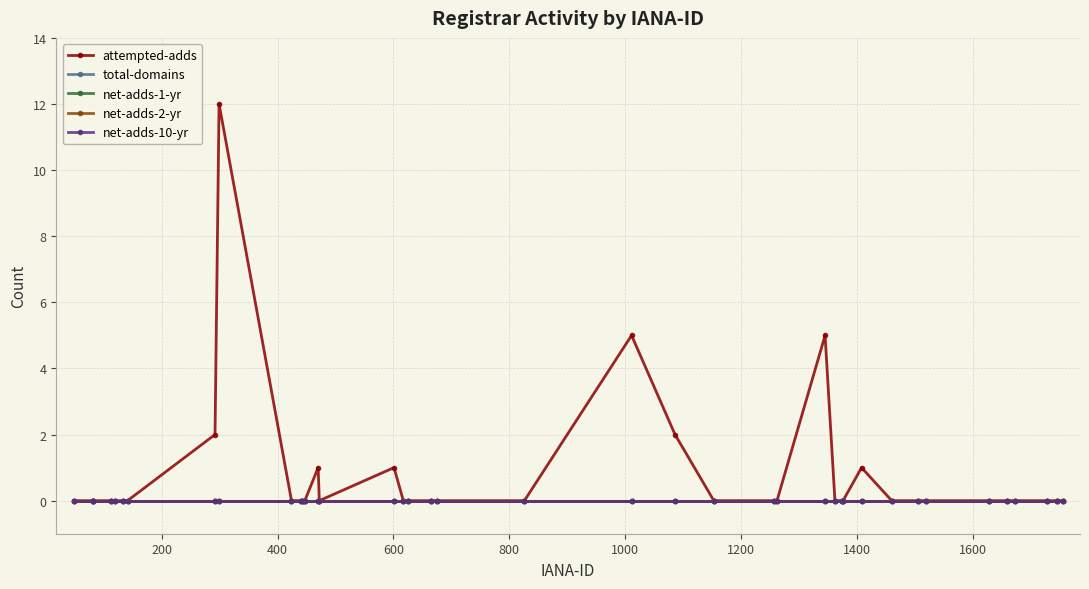

Does the chart have visible grid lines?

Yes